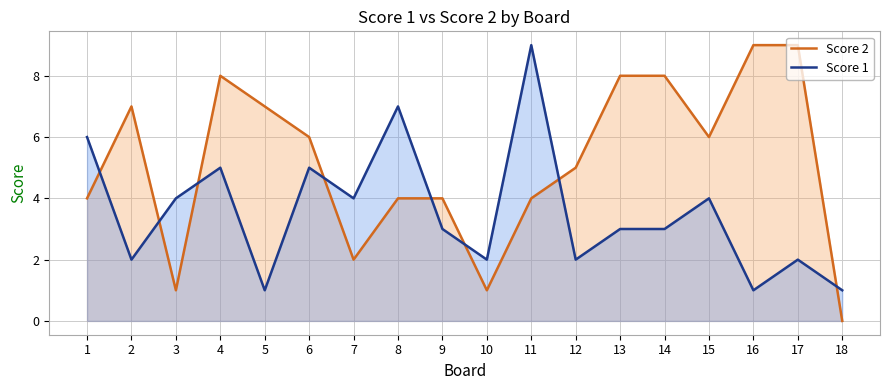

At which category is the sum across all series the highest?

4